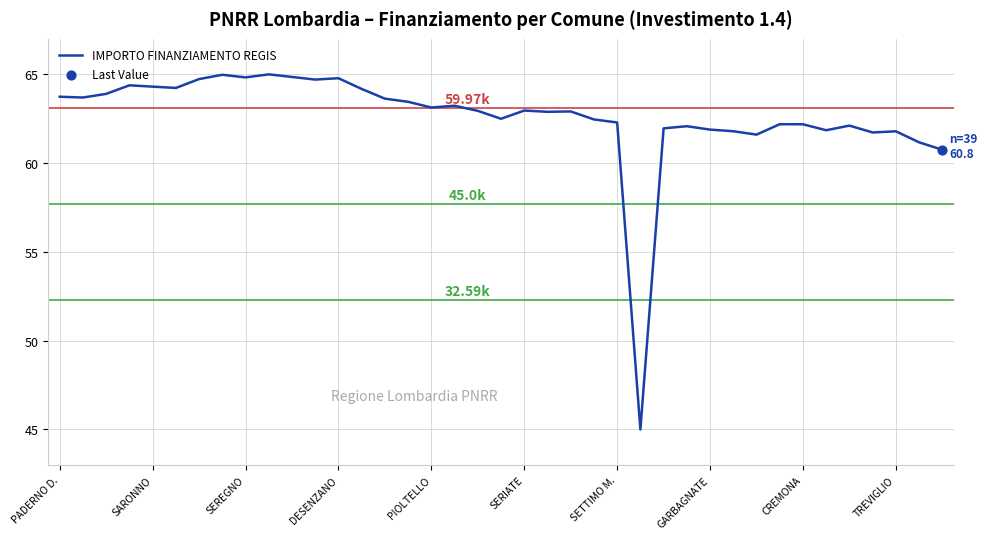

What is the difference between the maximum and minimum values?

20.0